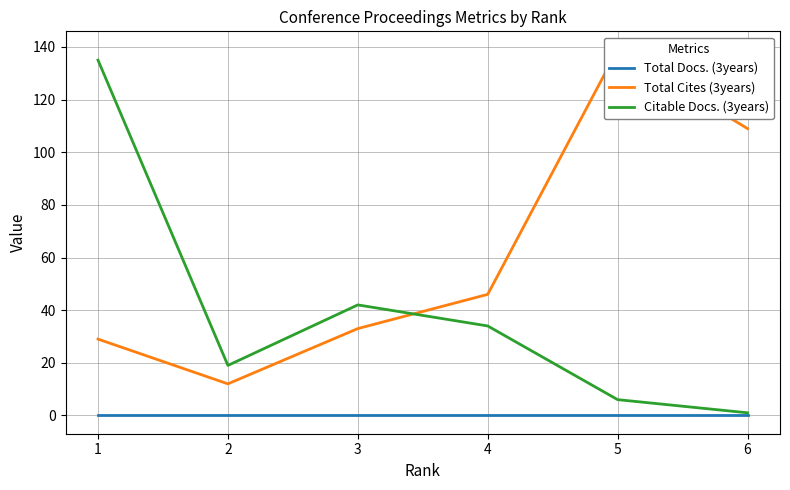

Which series has the widest spread of values?

Citable Docs. (3years)